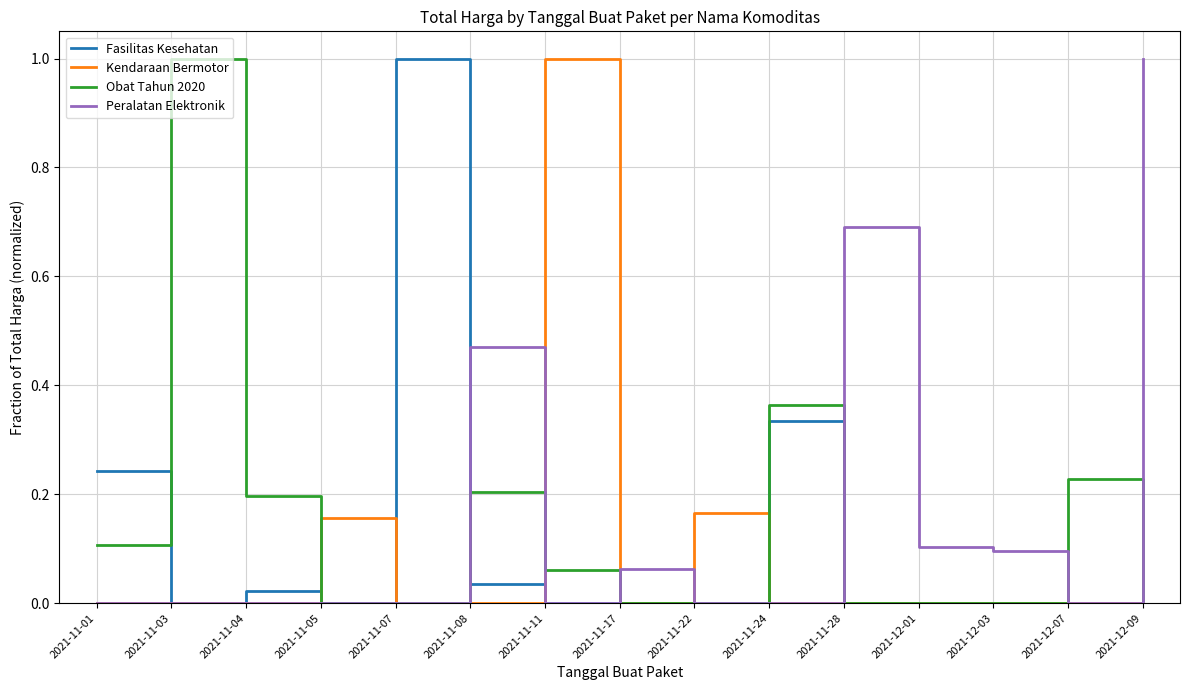

How many lines are shown in the chart?

4